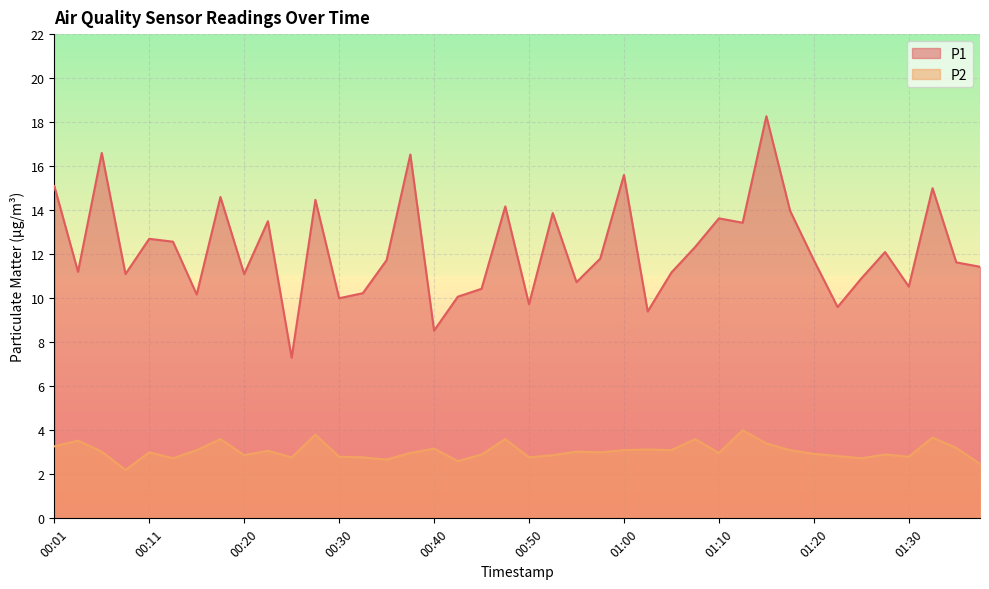

How many interior local peaks does the P2 series have?

13